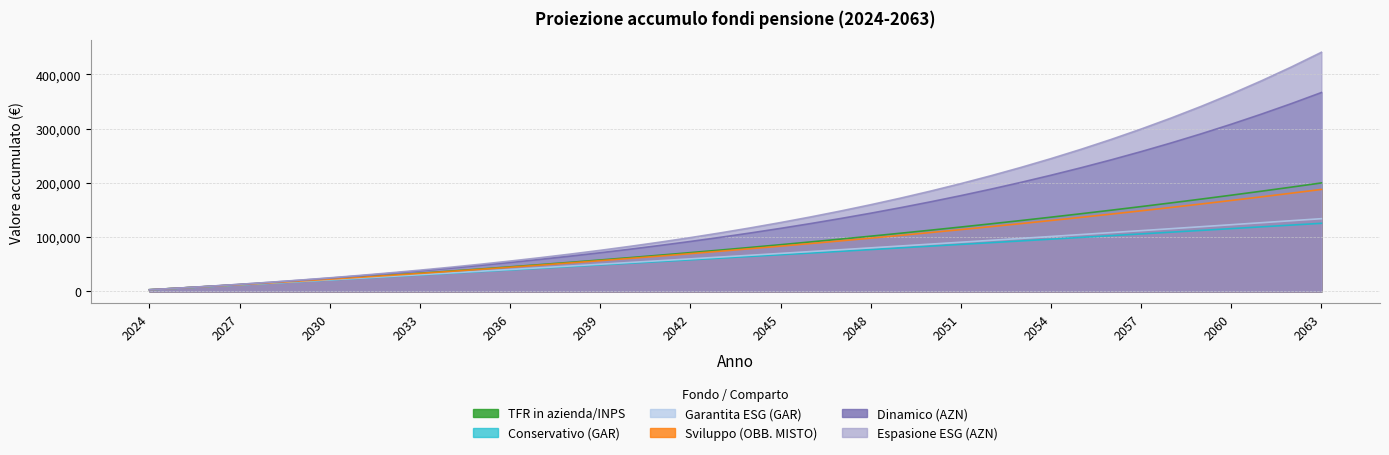

At which category is the sum across all series the highest?

2063